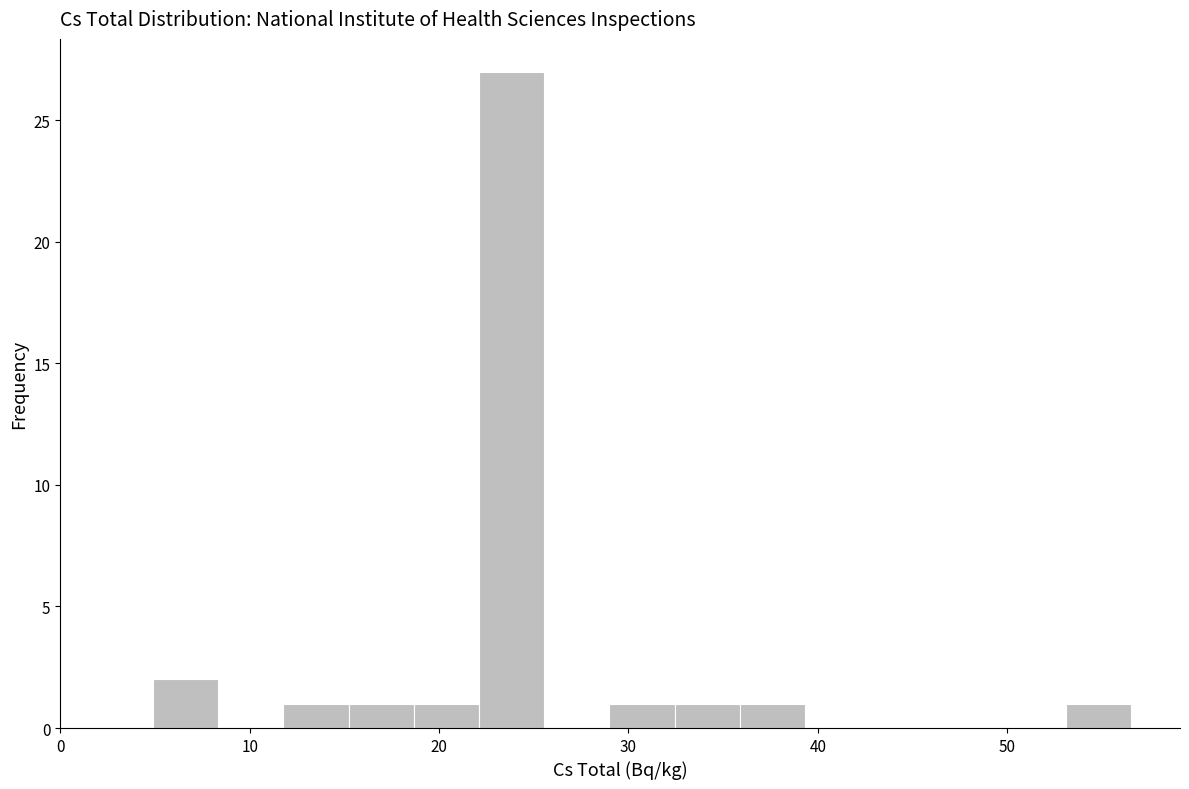

Read against the x-axis, roughly where is the centre of the tallest bar?

24